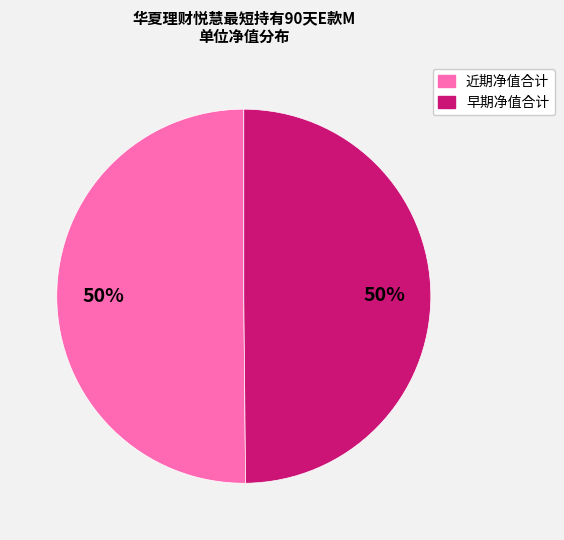

How many slices are in this pie chart?

2